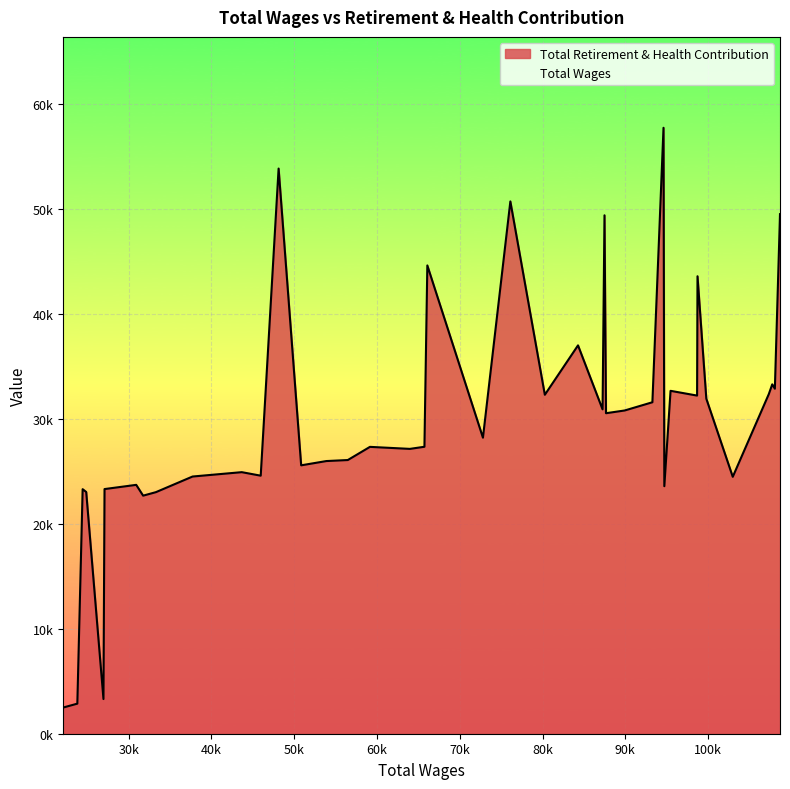

Which series has the largest total across all categories?

Total Wages